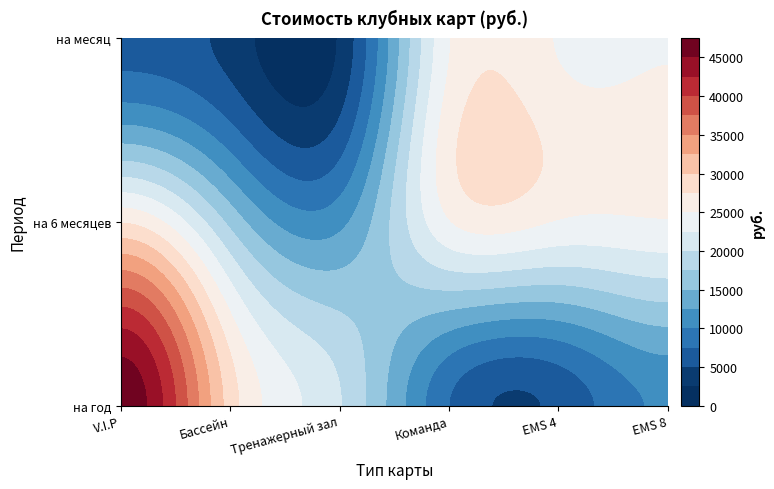

The value of EMS 8 at на 6 месяцев is 5333. True or false?

False